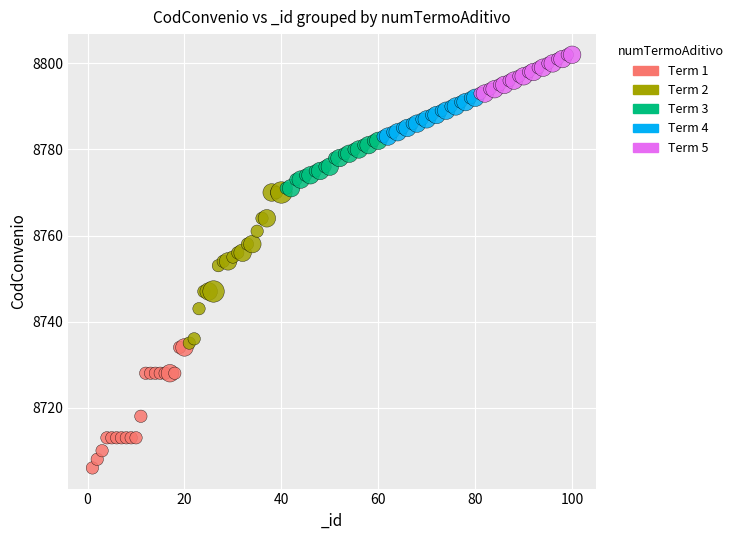

What are all the series names shown in the legend?

Term 1, Term 2, Term 3, Term 4, Term 5